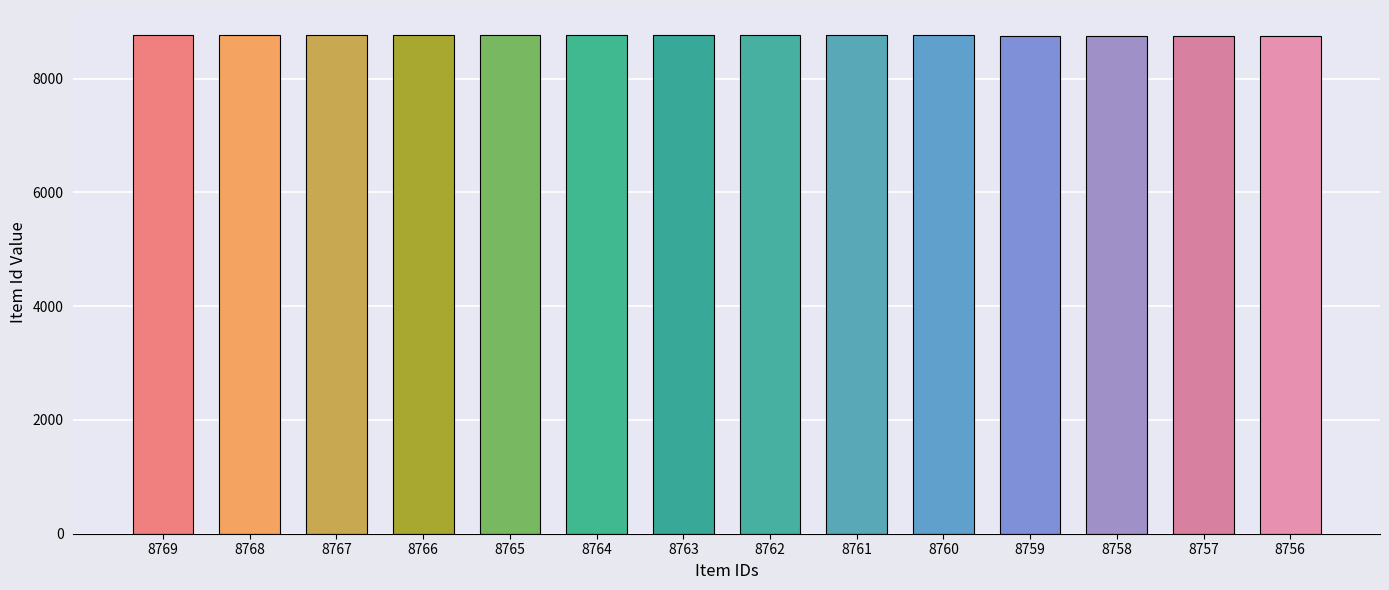

Are the bars horizontal?

No